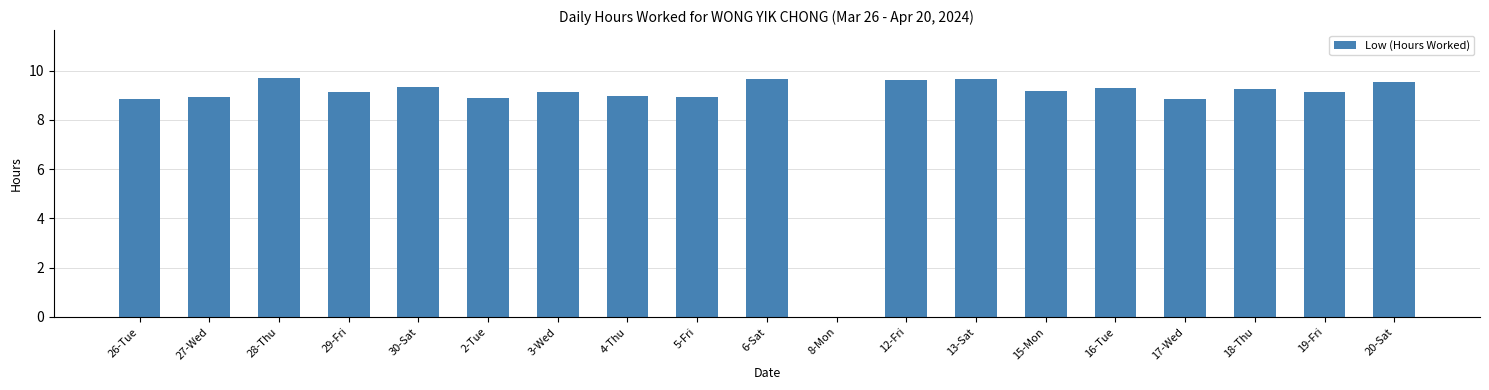

Is it true that the value at 5-Fri is 2.6?

False